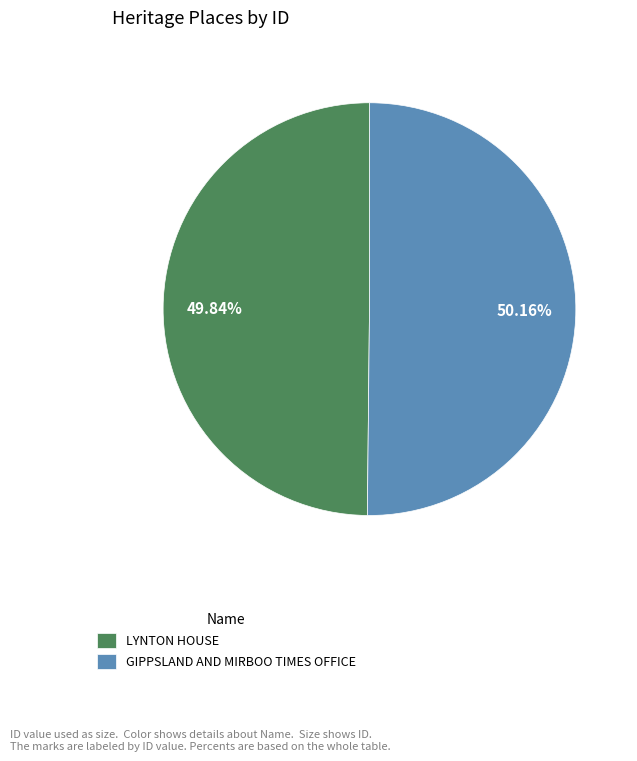

To the nearest percent, what portion does LYNTON HOUSE represent?

50%